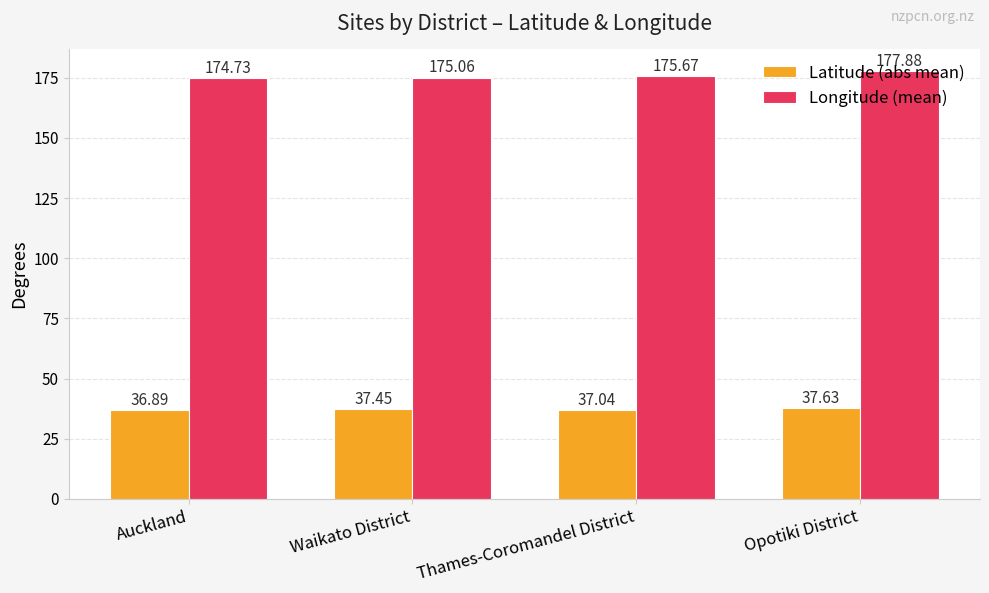

What is the sum of all Longitude (mean) values?

703.3